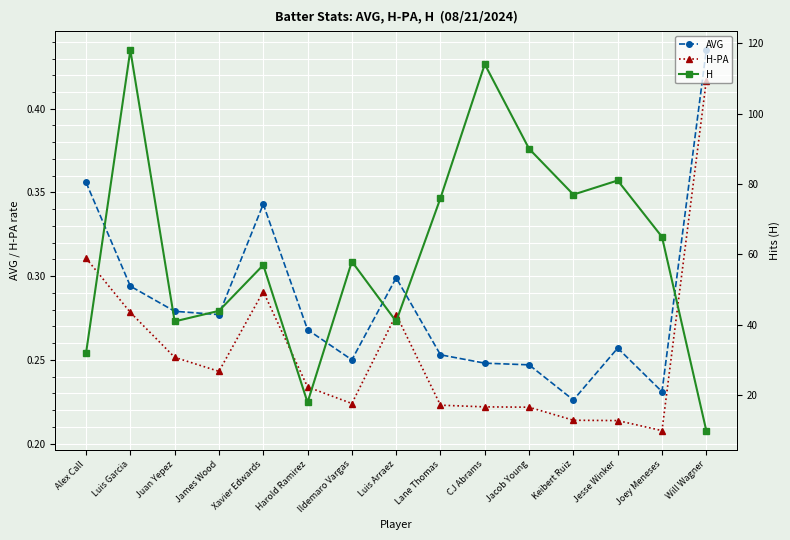

Which series has the largest total across all categories?

H